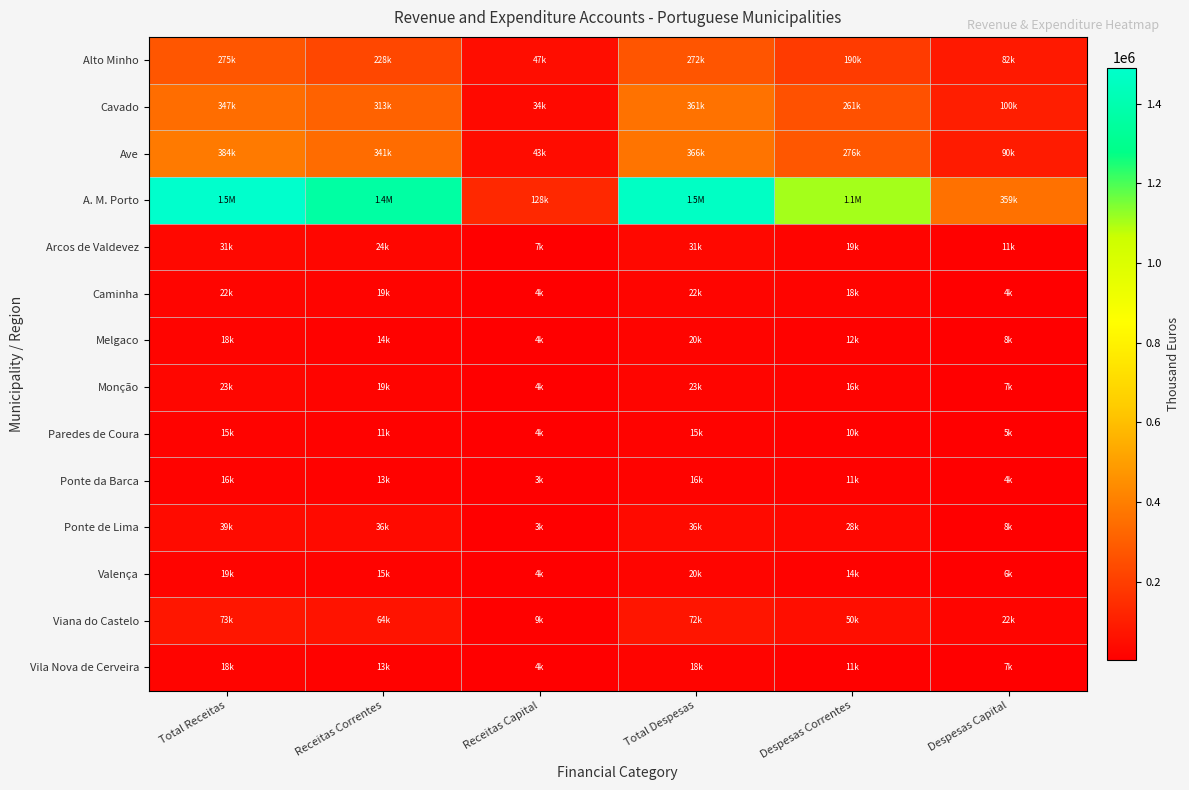

List the series in order of their peak value, lowest first.

Paredes de Coura, Ponte da Barca, Vila Nova de Cerveira, Melgaco, Valença, Caminha, Monção, Arcos de Valdevez, Ponte de Lima, Viana do Castelo, Alto Minho, Cavado, Ave, A. M. Porto